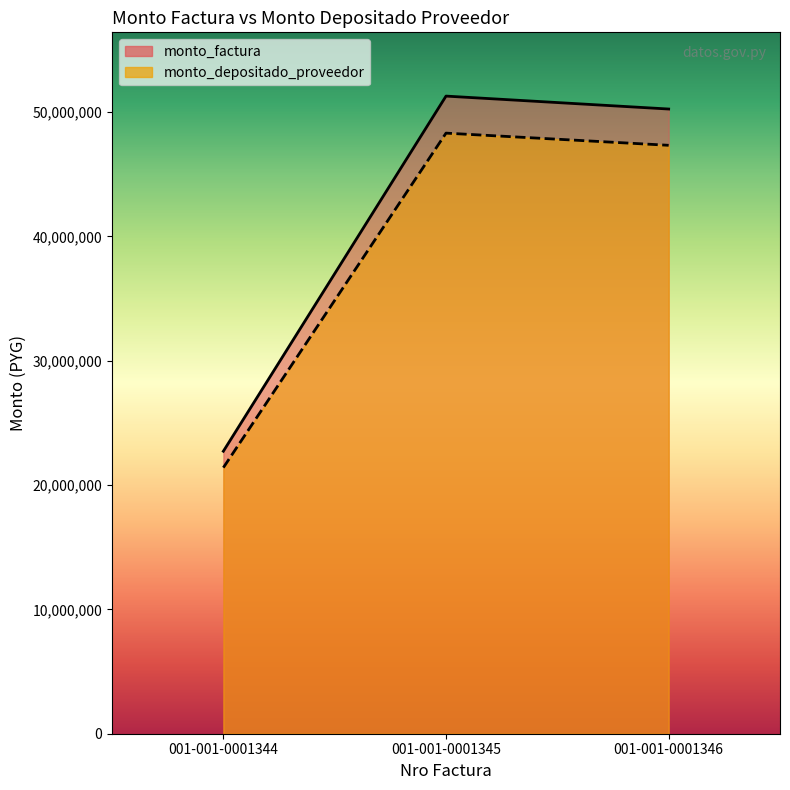

At how many categories does at least one series exceed 28518701?

2